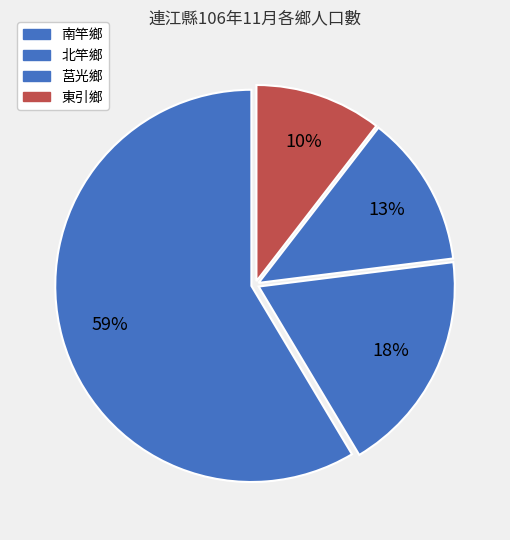

What percentage do 莒光鄉 and 南竿鄉 together represent?

71.1%